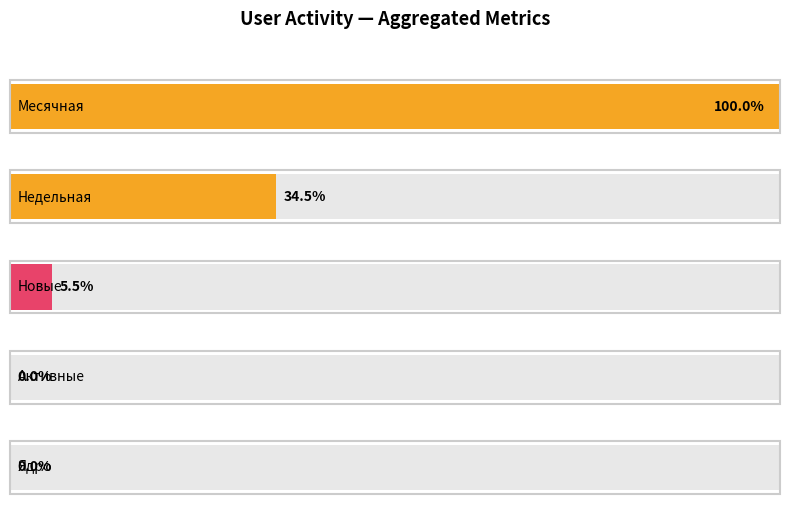

Are the bars grouped side by side (vs. stacked)?

Yes